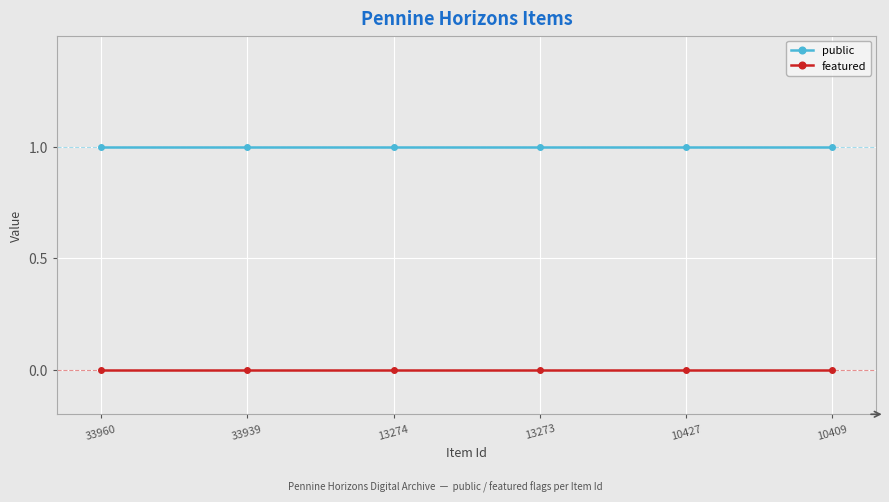

Reading left to right, transcribe all the data shown in this chart.

public: 1	1	1	1	1	1
featured: 0	0	0	0	0	0